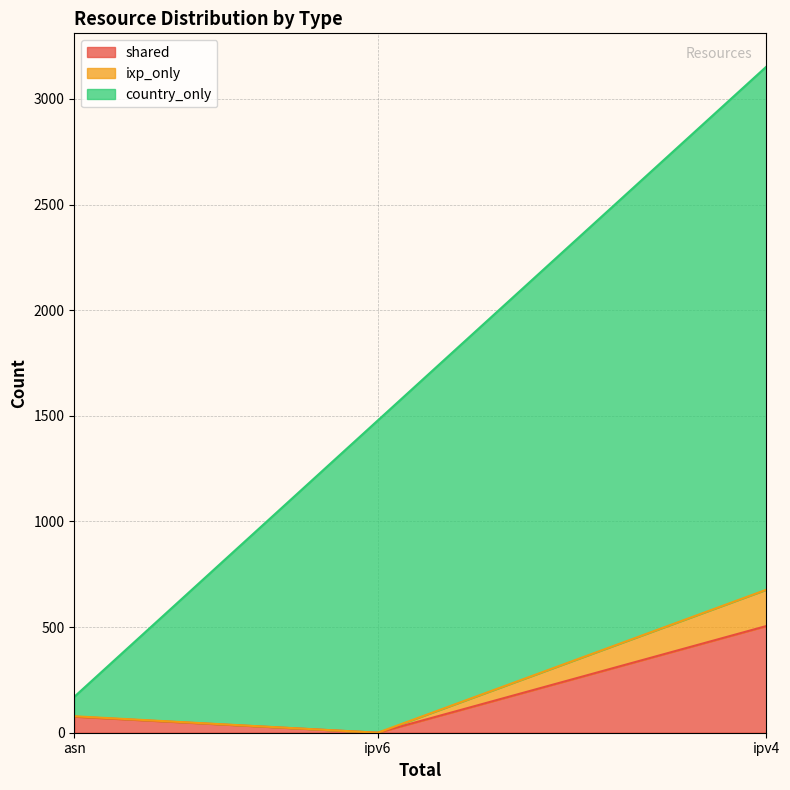

What is the difference between the maximum and minimum values in the country_only series?

2384